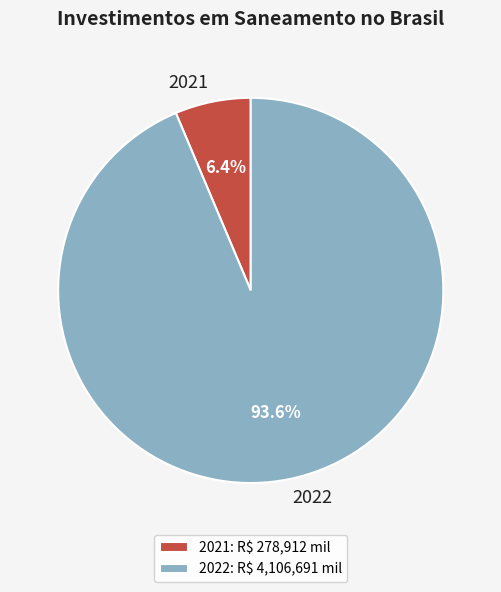

Which category has the smallest portion of the pie?

2021